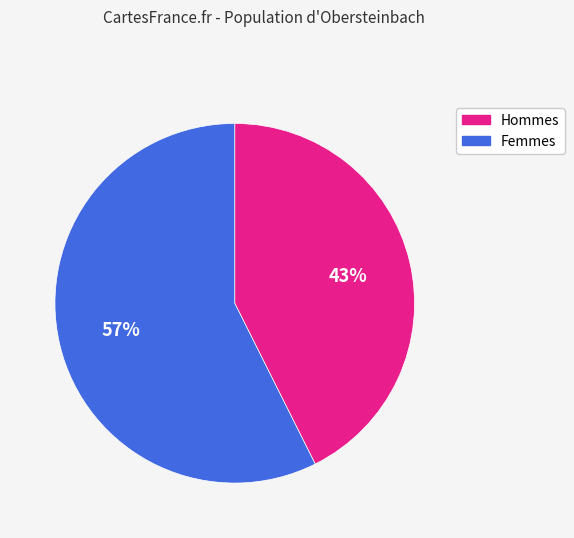

What percentage is the Hommes slice, to the nearest percent?

43%